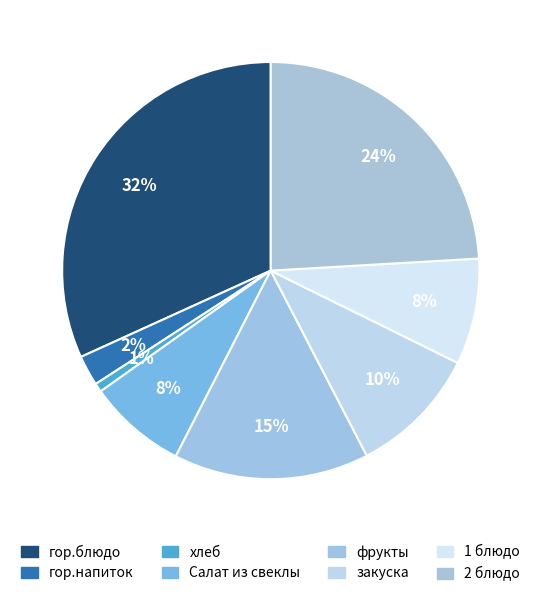

To the nearest percent, what is the difference between the хлеб and фрукты slice percentages?

14%